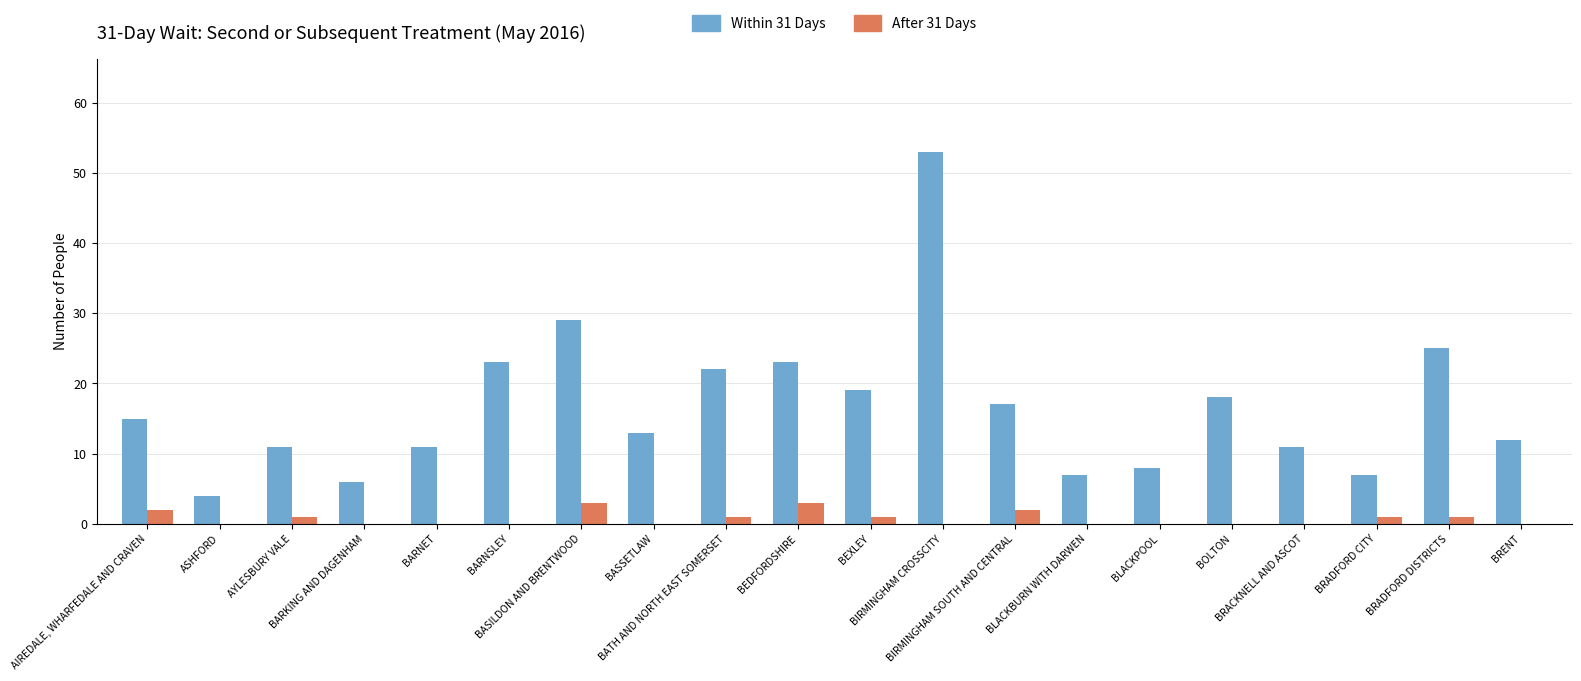

Does the chart contain stacked bars?

No